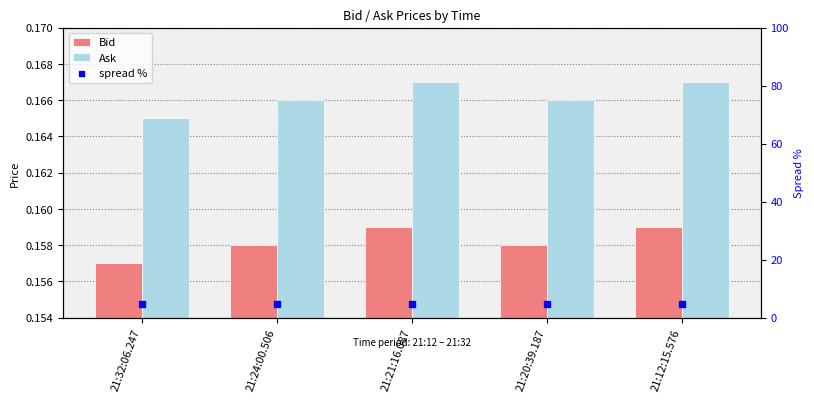

What is the average value of the spread % series?

4.8